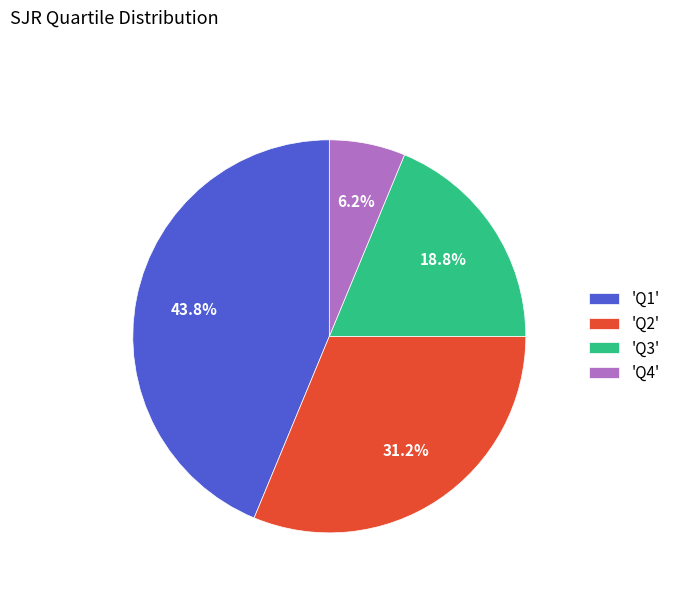

Is 'Q4' the majority of the pie?

No